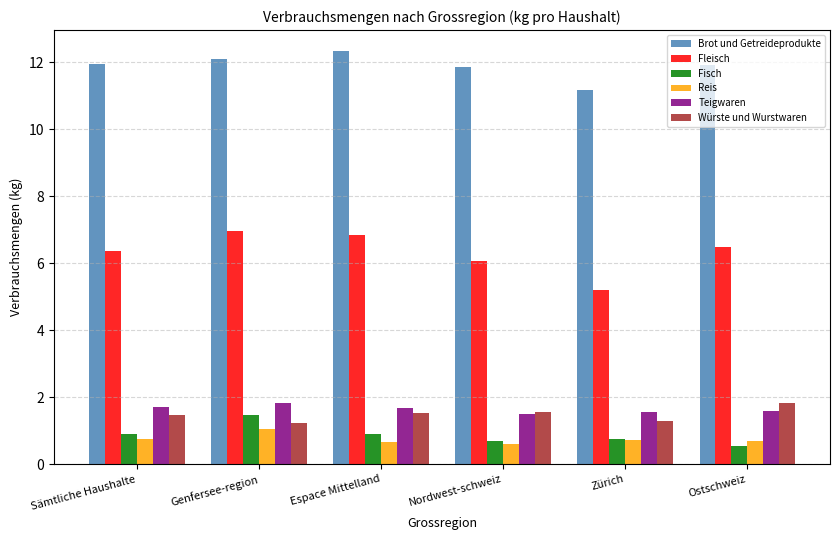

How many groups of bars are there?

6